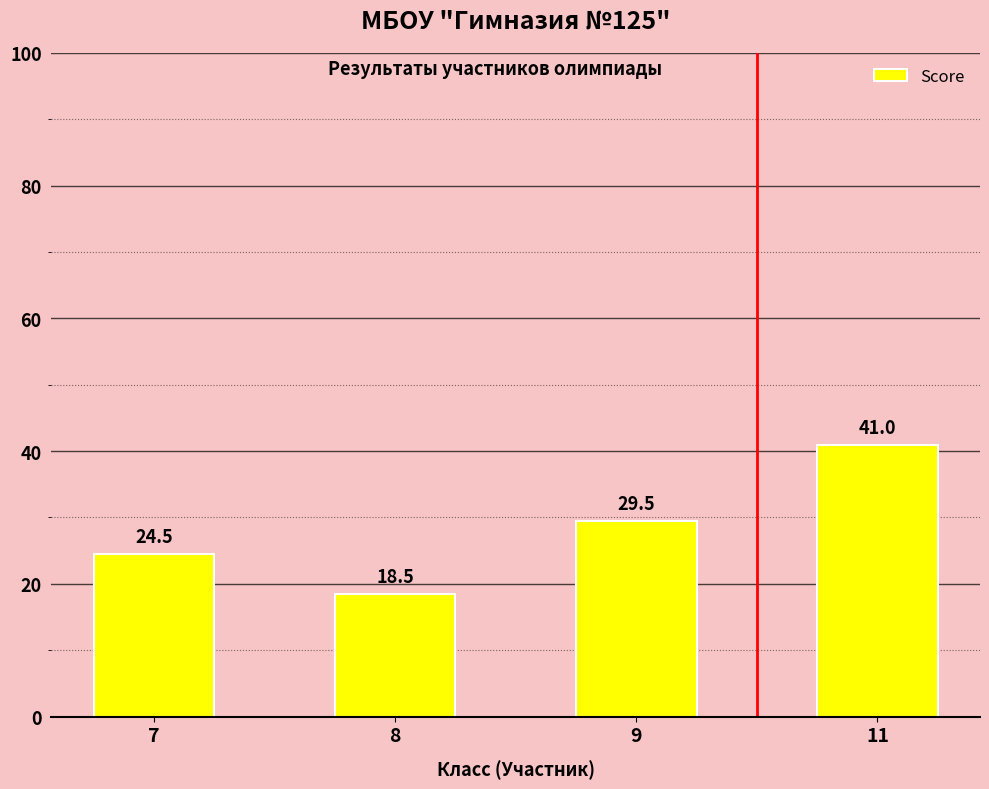

What is the difference between the values at 7 and 9?

5.0